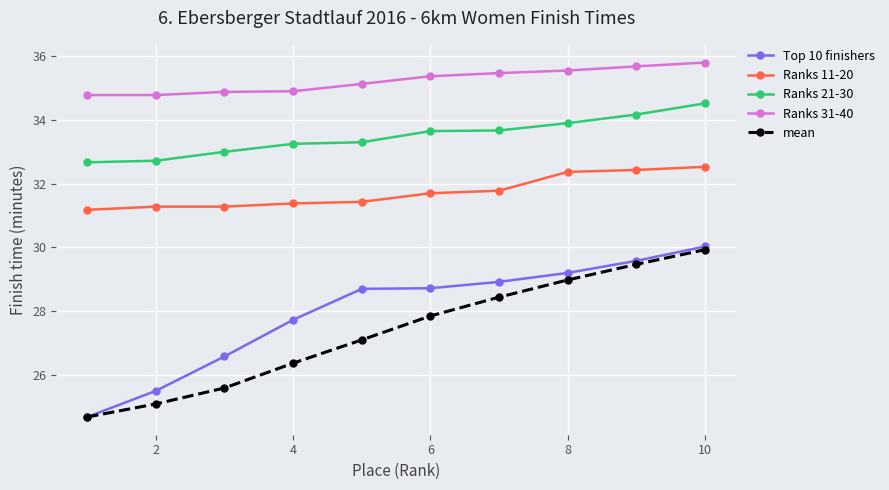

Which series has the largest total across all categories?

Ranks 31-40